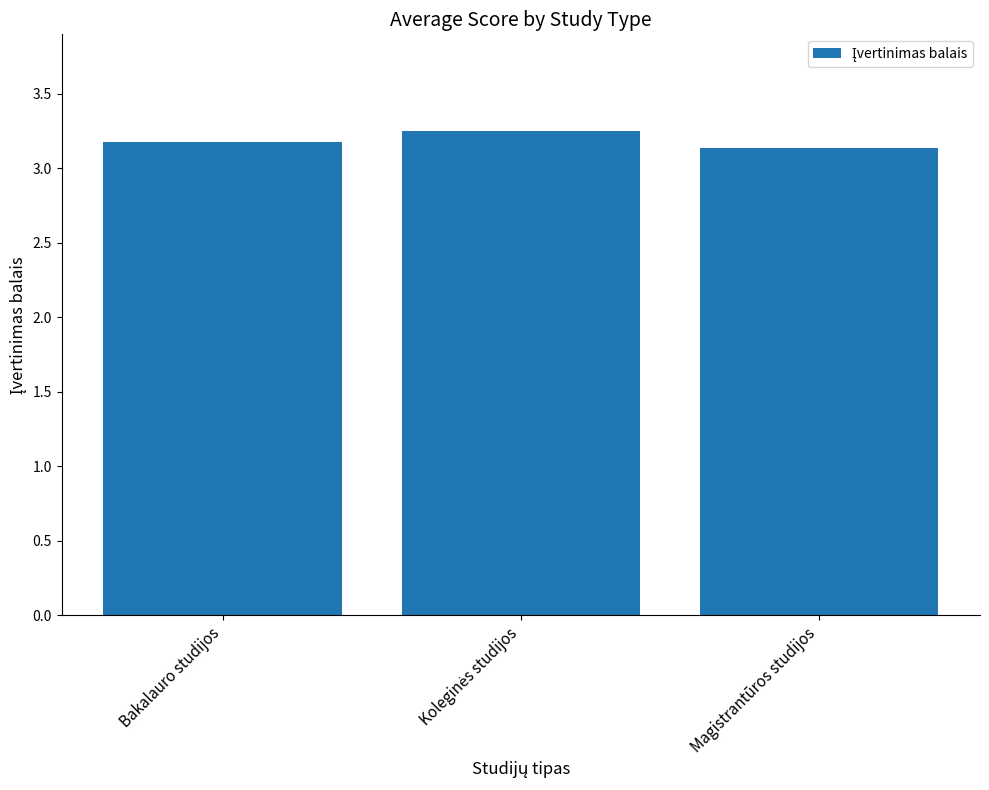

What is the sum of all values?

9.6